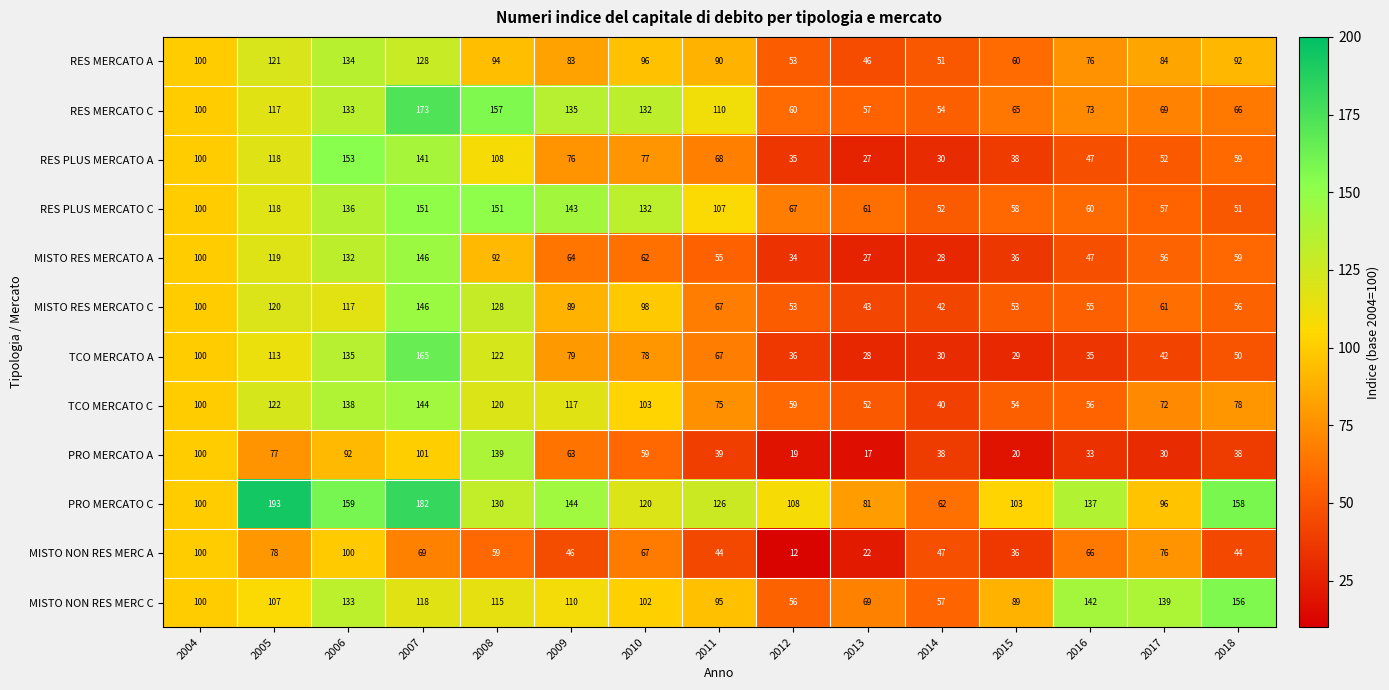

What is the total value across all series at 2014?

531